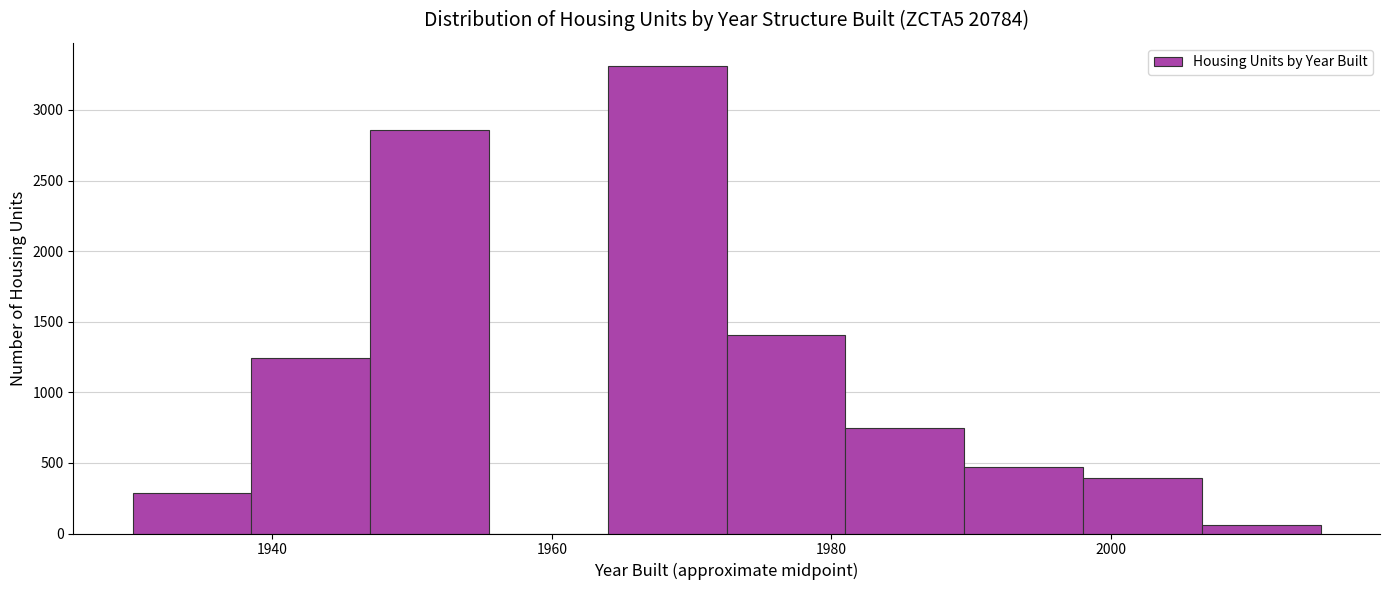

Over which range of the x-axis is the bar tallest?

1964.0 to 1972.5